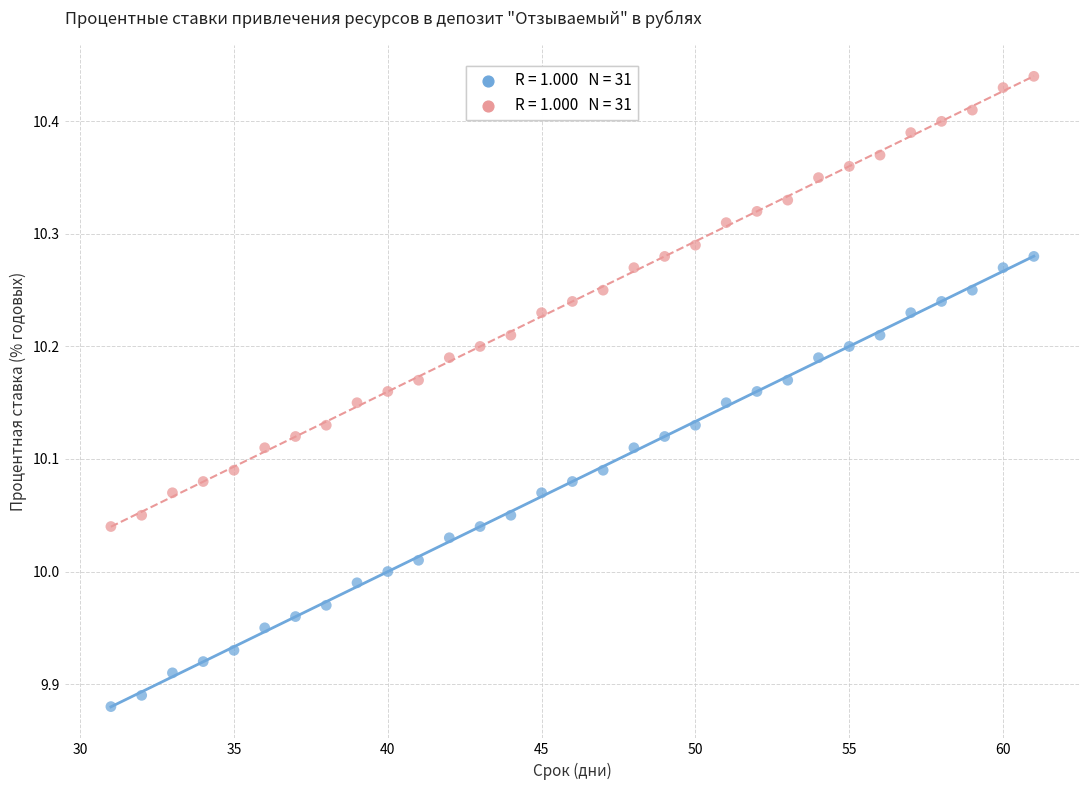

Across all data points, what is the range of Y values (max minus min)?

0.6